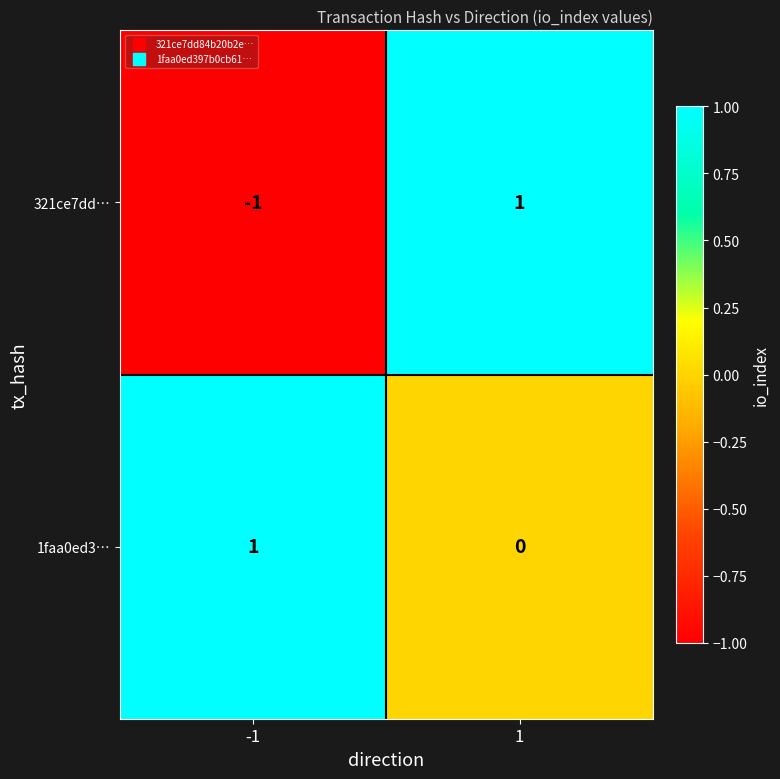

Rank the series at -1 from lowest to highest value.

321ce7dd…, 1faa0ed3…